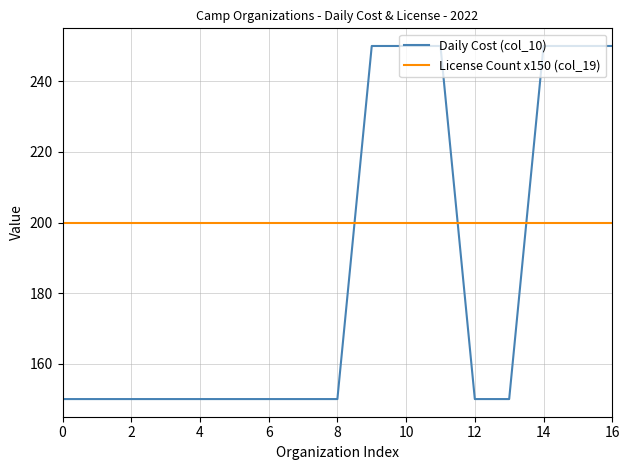

Count the number of data series in this chart.

2